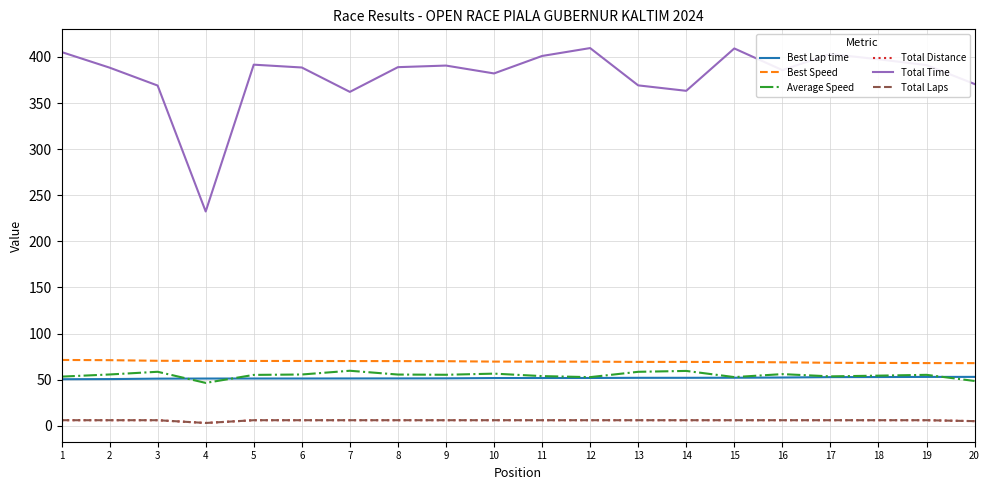

Does the chart display data point markers on the line(s)?

No